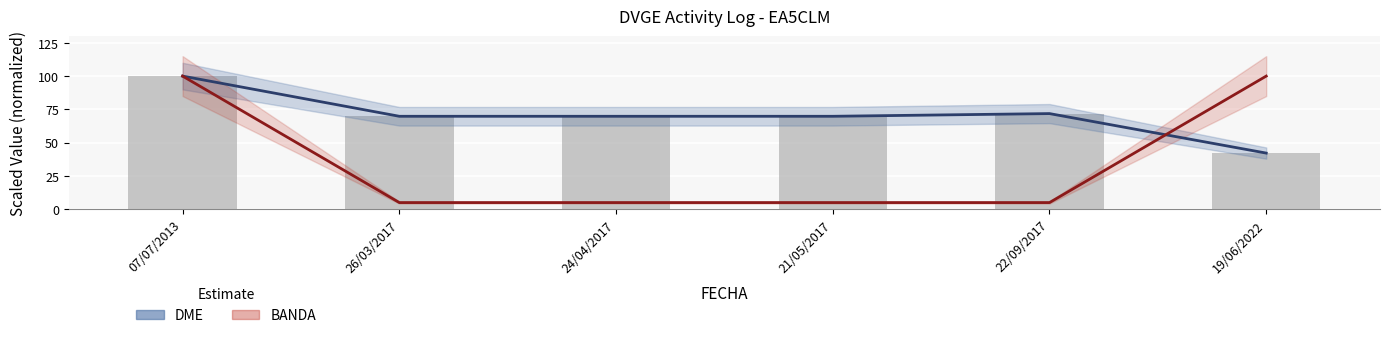

Reading right to left, what are all the values shown in this chart?

DME: 42.2	71.8	69.8	69.8	69.8	100.0
BANDA: 100.0	5.0	5.0	5.0	5.0	100.0